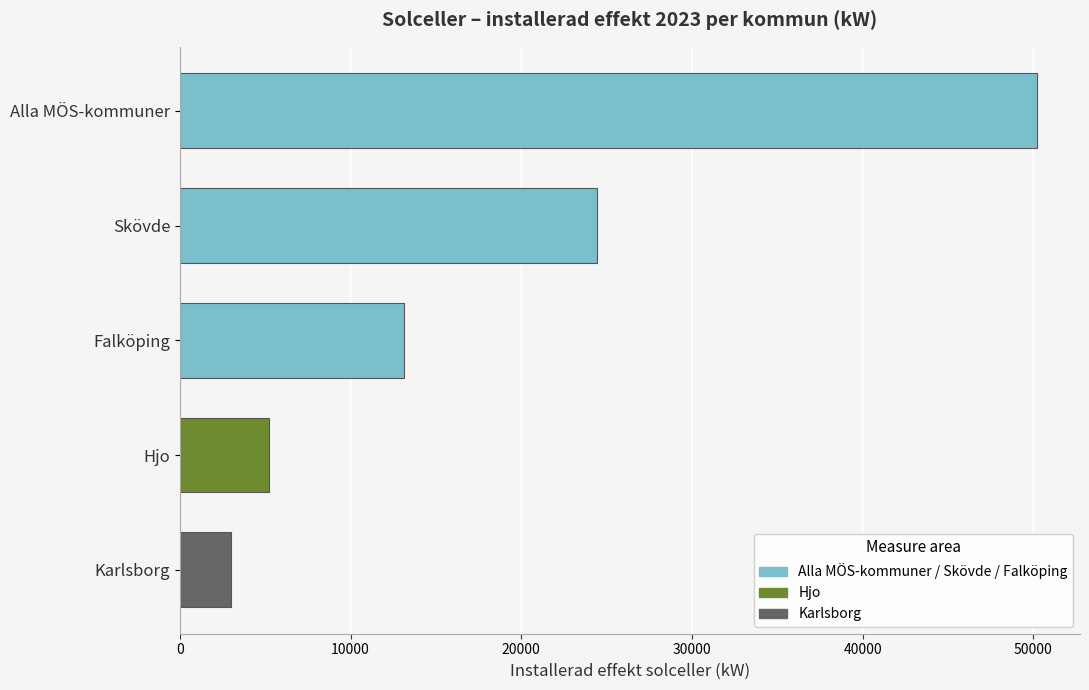

At which label is the value closest to 26620?

Skövde